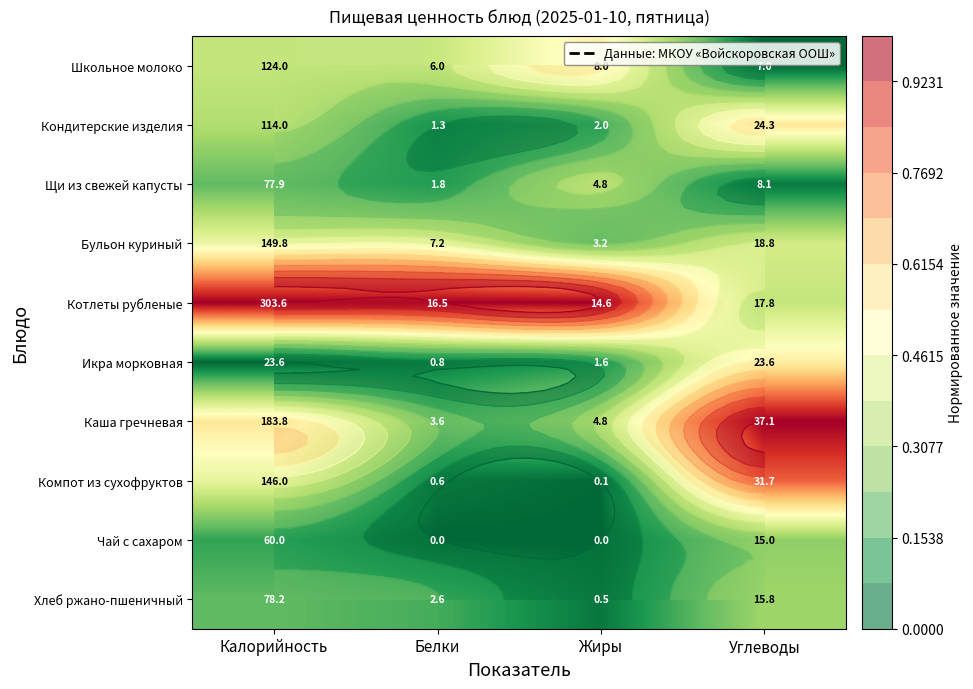

At which label does Щи из свежей капусты reach its minimum?

Углеводы